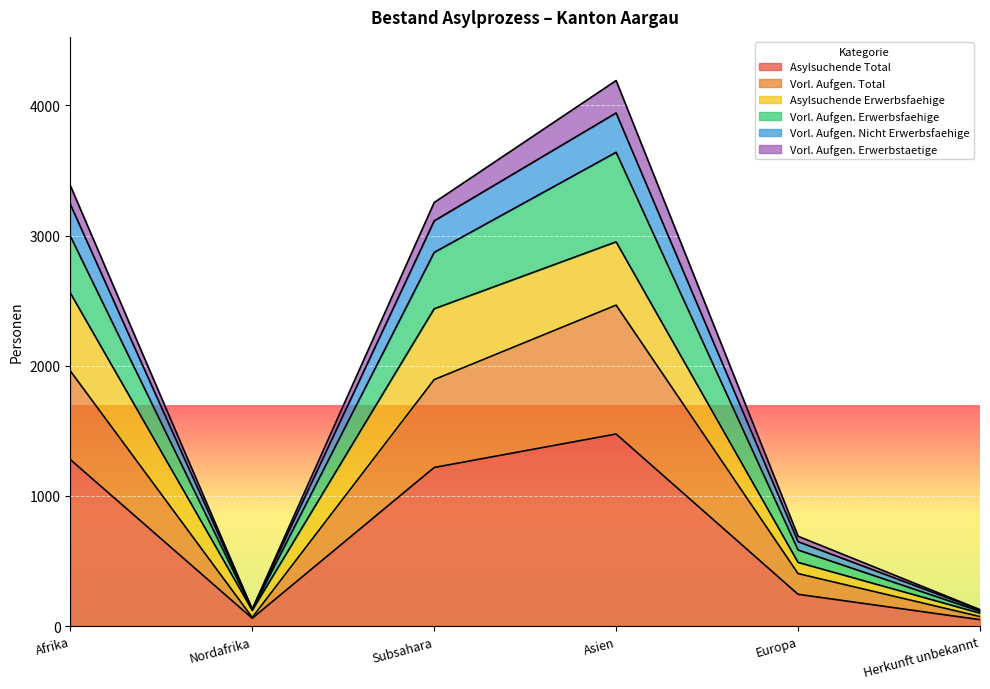

Is it true that Asylsuchende Total equals 1712 at Subsahara?

False